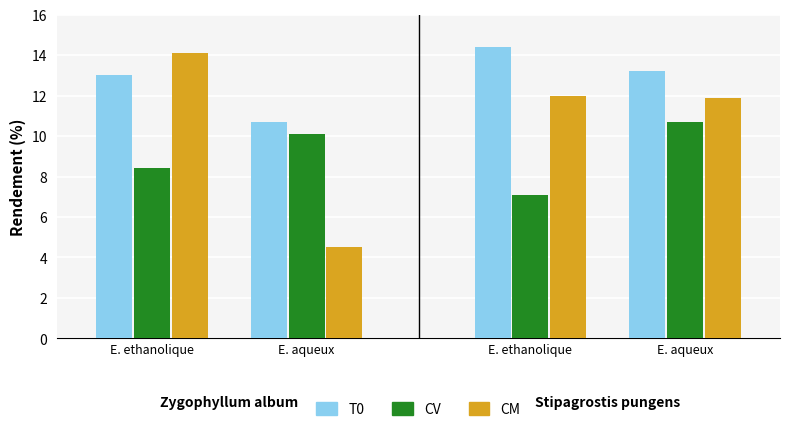

True or false: T0 has a value of 19.5 at E. ethanolique.

False